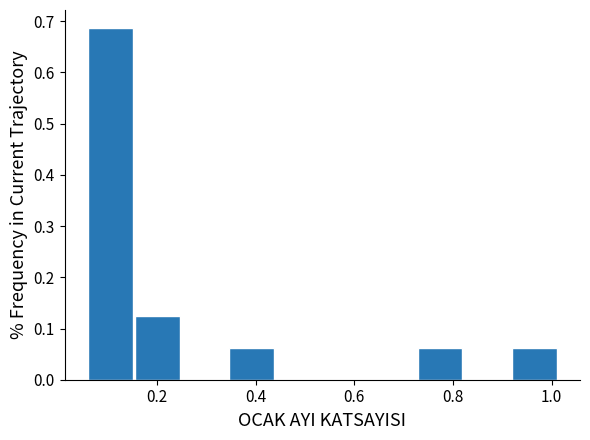

Reading left to right, transcribe this chart: for each bar, give the range it covers on the x-axis and its height. Neither the bar edges nor the heights are printed on the chart, so give them approximately, as read against the axes.

0.06 to 0.16: 0.69
0.16 to 0.24: 0.13
0.24 to 0.34: 0
0.34 to 0.44: 0.06
0.44 to 0.54: 0
0.54 to 0.64: 0
0.64 to 0.72: 0
0.72 to 0.82: 0.06
0.82 to 0.92: 0
0.92 to 1.02: 0.06